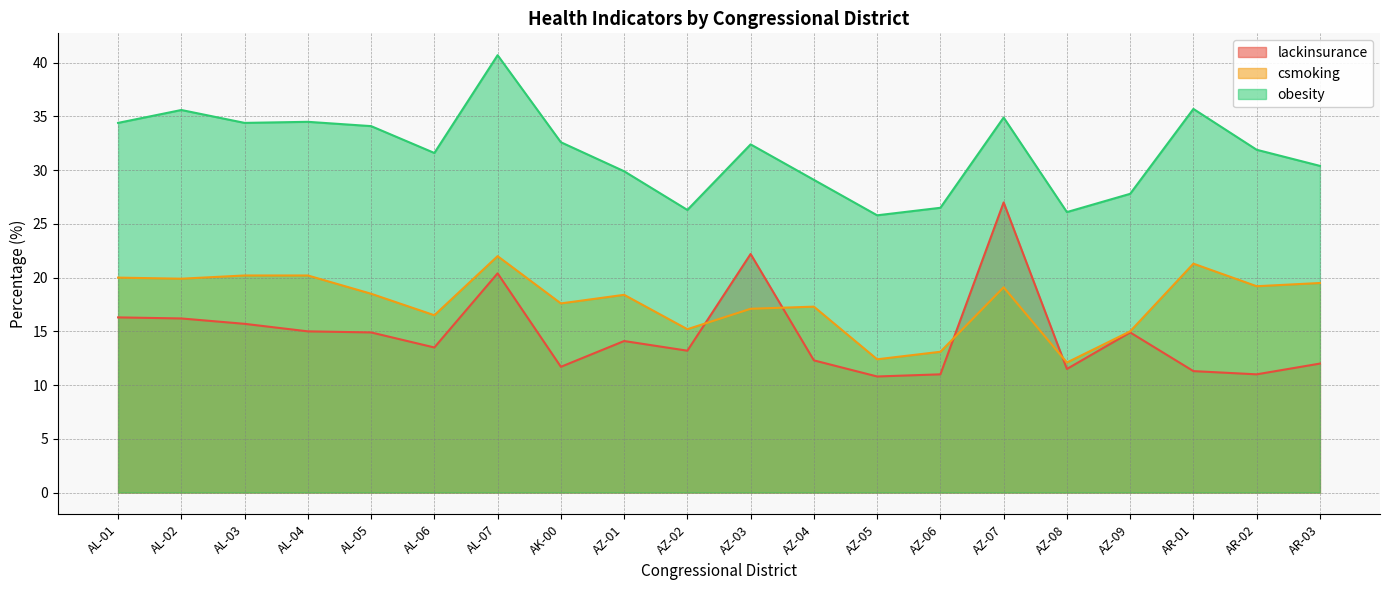

In lackinsurance, how many points are lower than both neighbors (excluding endpoints)?

6